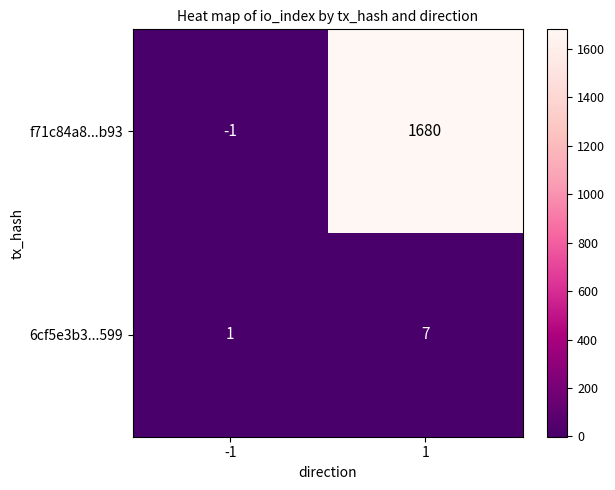

The 6cf5e3b3...599 series shows 2 at -1. True or false?

False